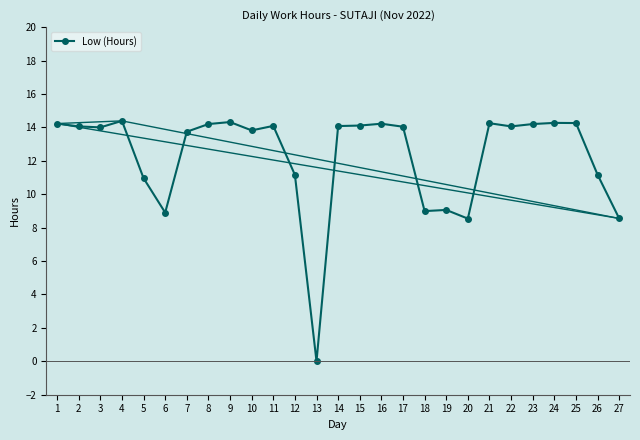

Which has a higher value, 20 or 8?

8